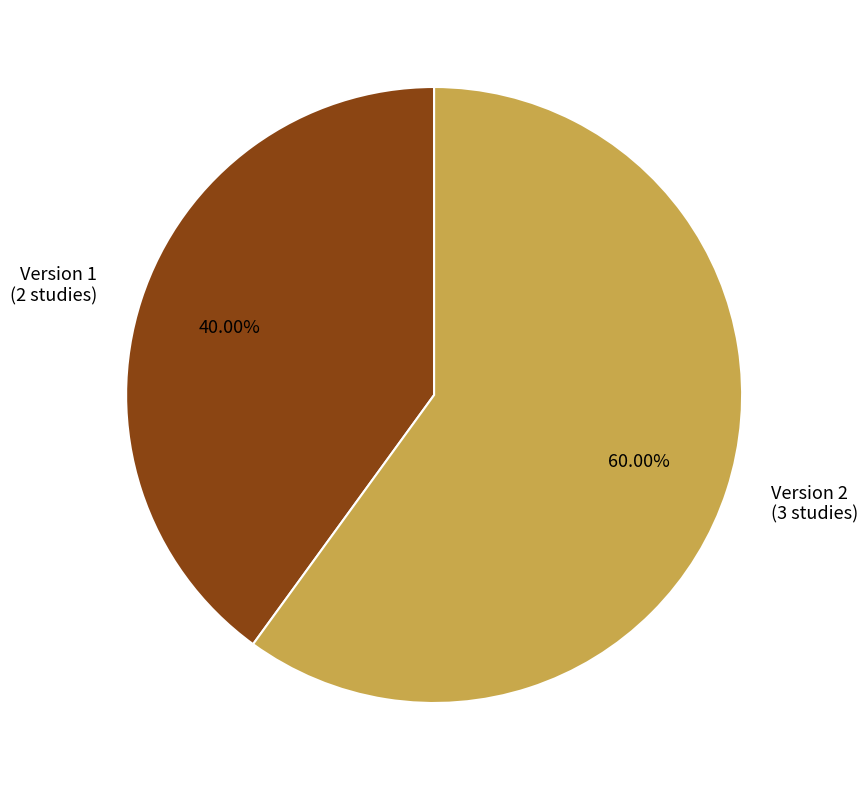

True or false: Version 1 accounts for 20% of the total.

False